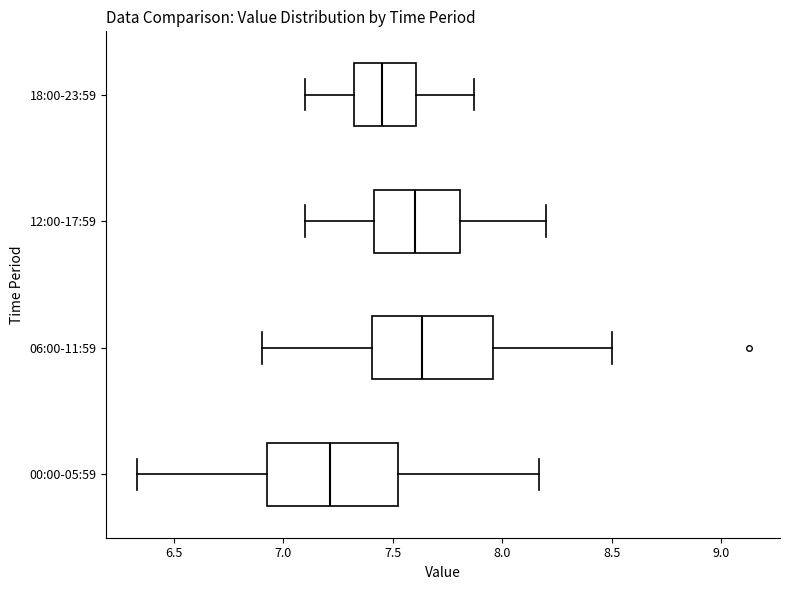

Where is the left edge of the box for 12:00-17:59 on the x-axis? The values are not printed on the chart, so give them approximately, as read against the axis.

7.40